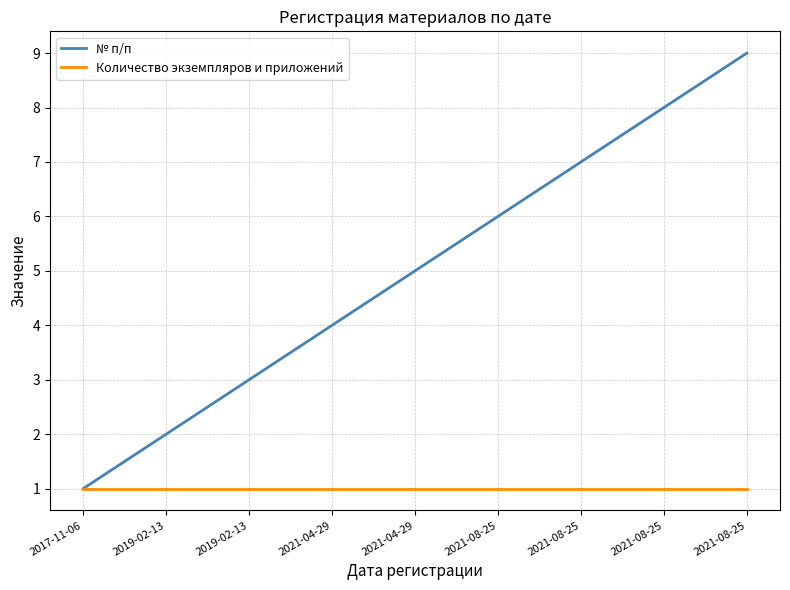

Is this an area chart (filled region under the line)?

No